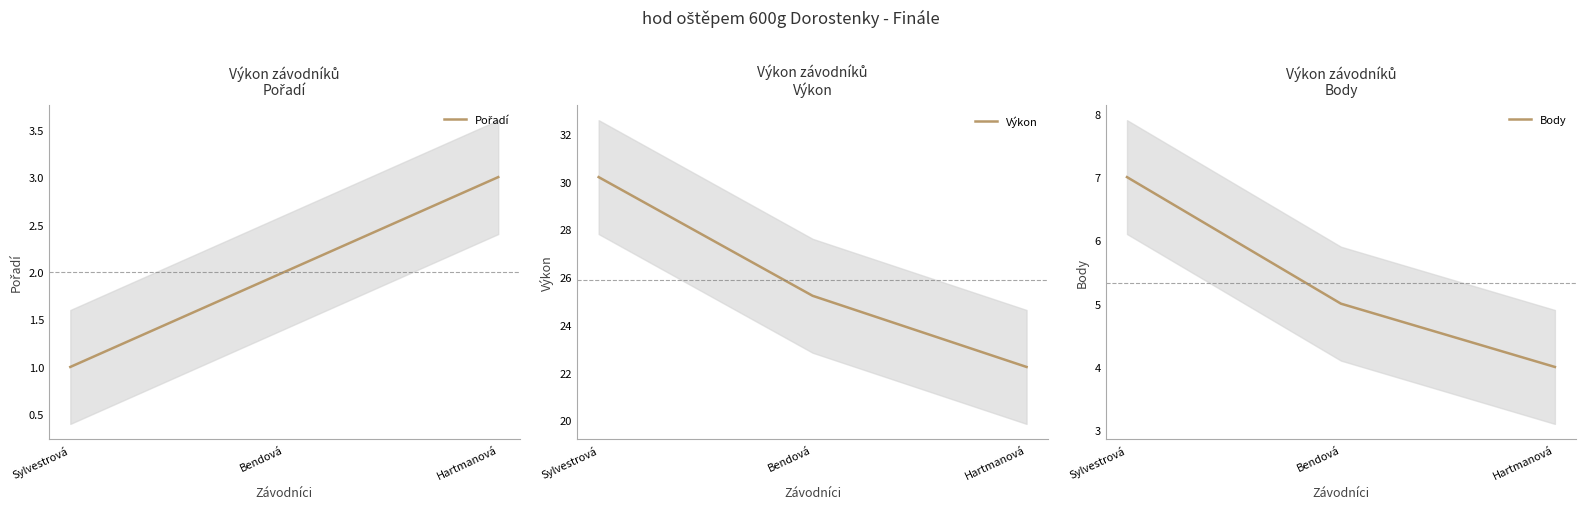

How many distinct data groups are displayed?

3